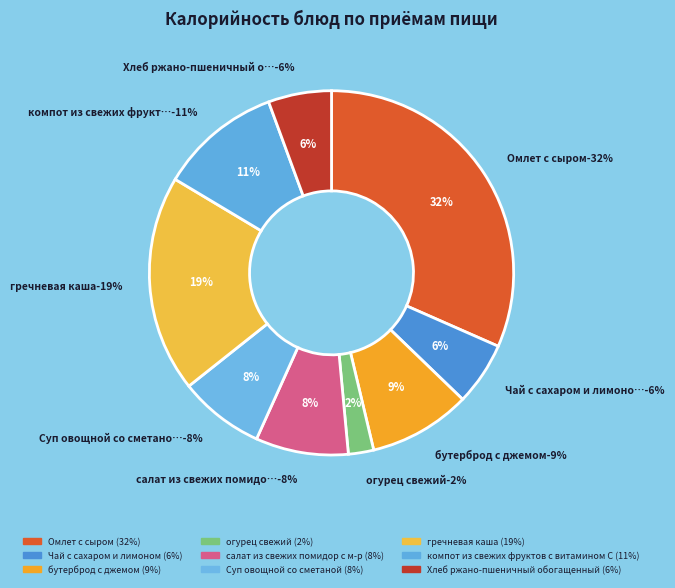

Is there a majority slice in this chart?

No